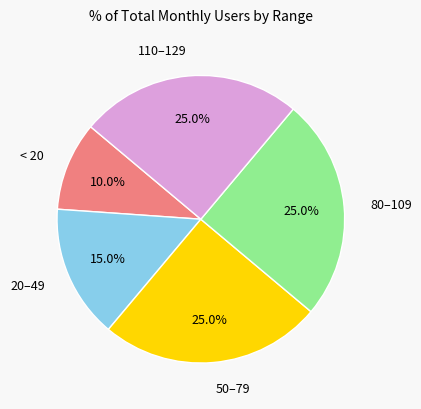

What is the ratio of the value at < 20 to the value at 20–49?

0.7